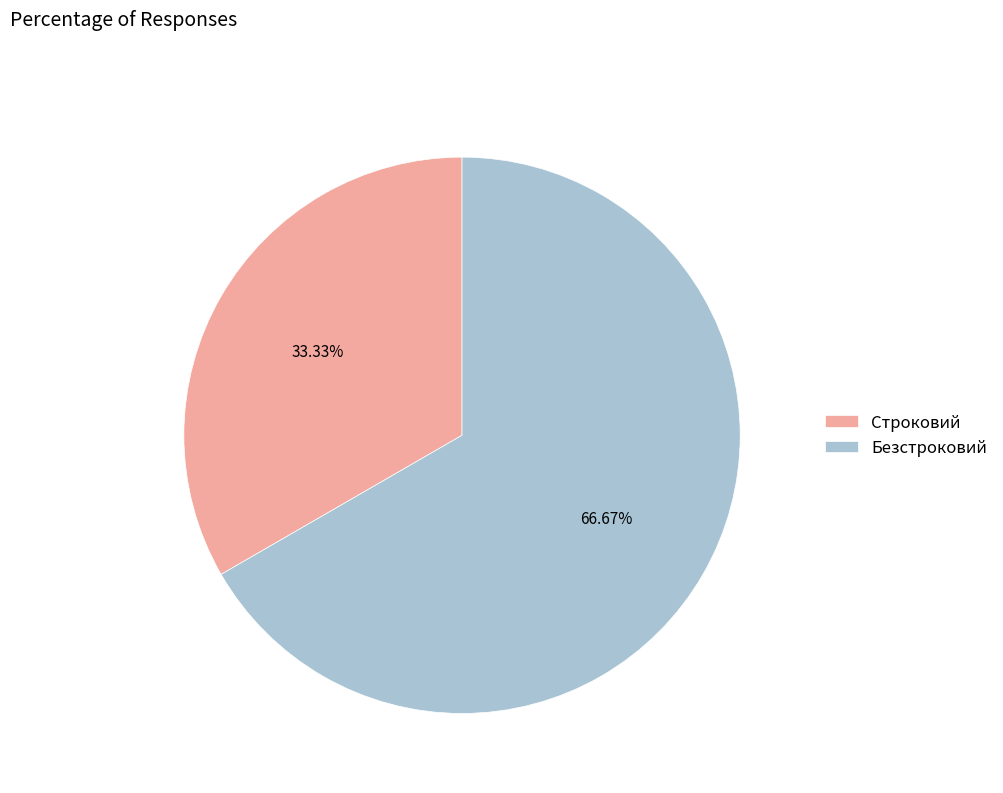

To the nearest percent, what is the difference between the largest and smallest slice percentages?

33%